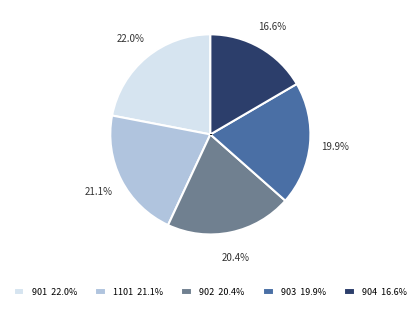

How many slices are in this pie chart?

5